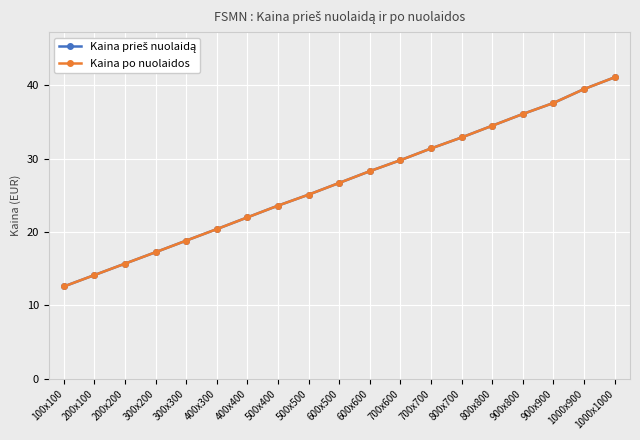

How many lines are shown in the chart?

2